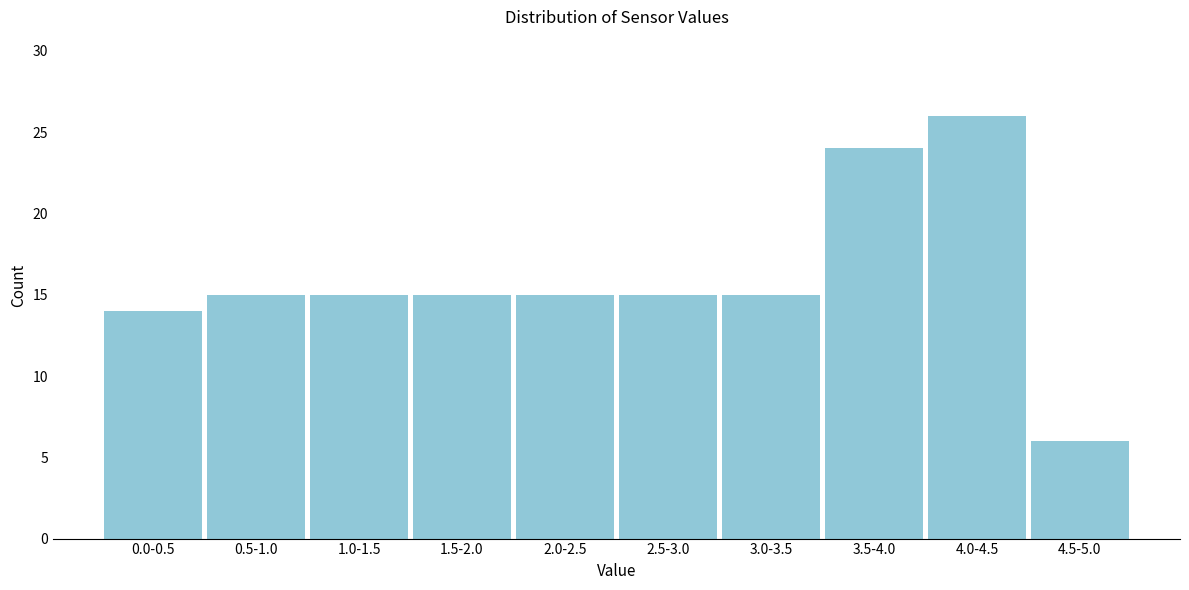

Reading left to right, list all the values displayed in this chart.

0.0-0.5=14	0.5-1.0=15	1.0-1.5=15	1.5-2.0=15	2.0-2.5=15	2.5-3.0=15	3.0-3.5=15	3.5-4.0=24	4.0-4.5=26	4.5-5.0=6